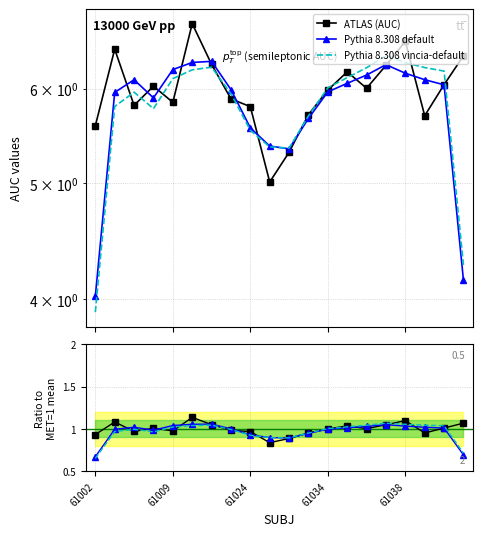

The value of vincia-default at 6 is 0.3. True or false?

False